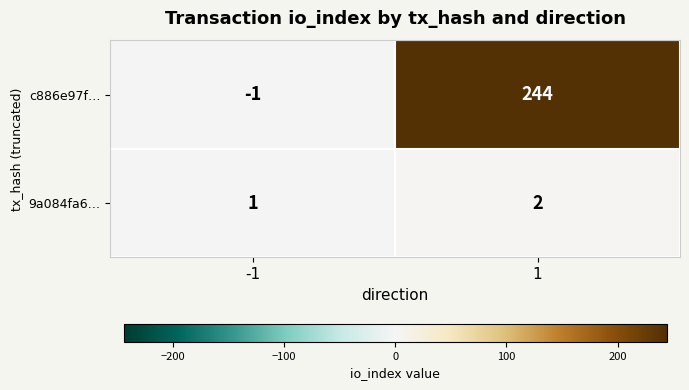

What is the difference between the c886e97f… values at 1 and -1?

245